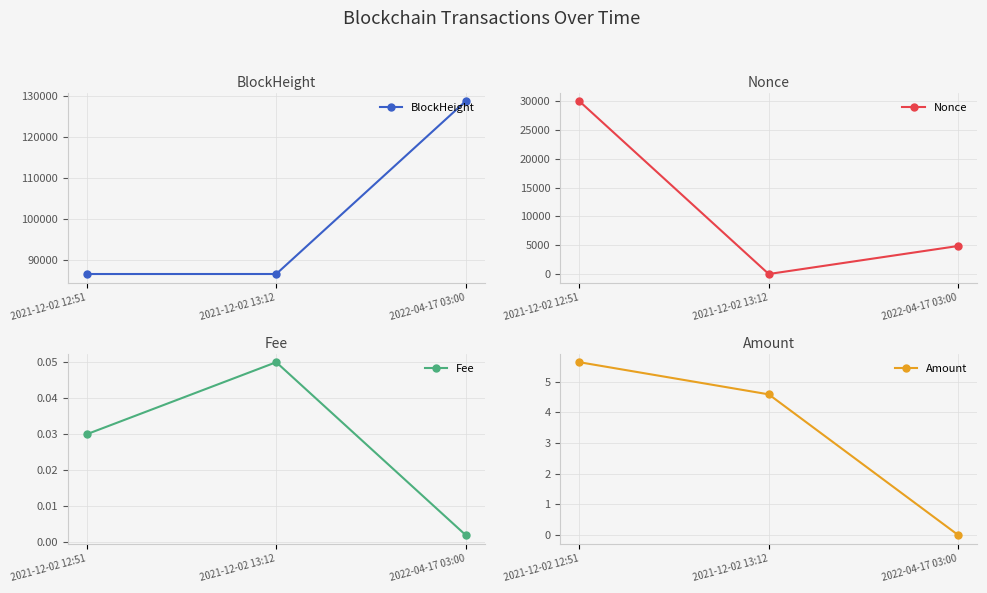

What is the total value across all series at 2021-12-02 13:12?

86516.6